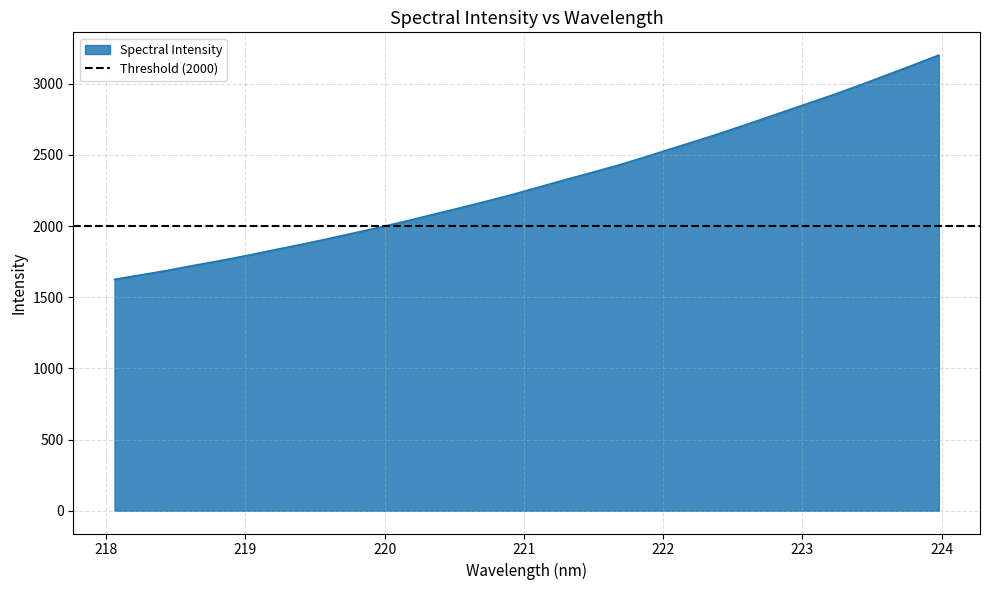

What is the change in value from 219.2067 to 220.5444?

+295.6